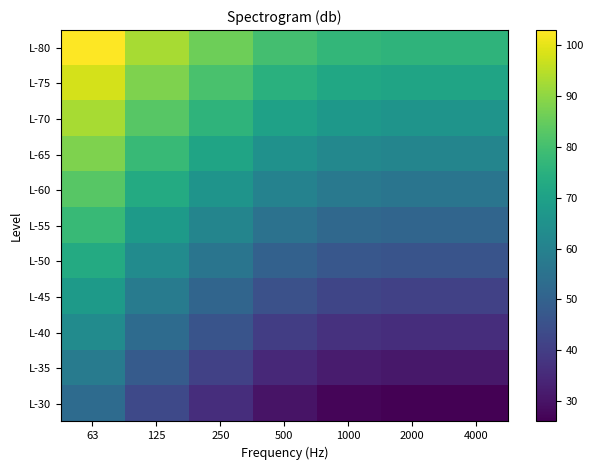

What is the minimum value shown in the chart?

26